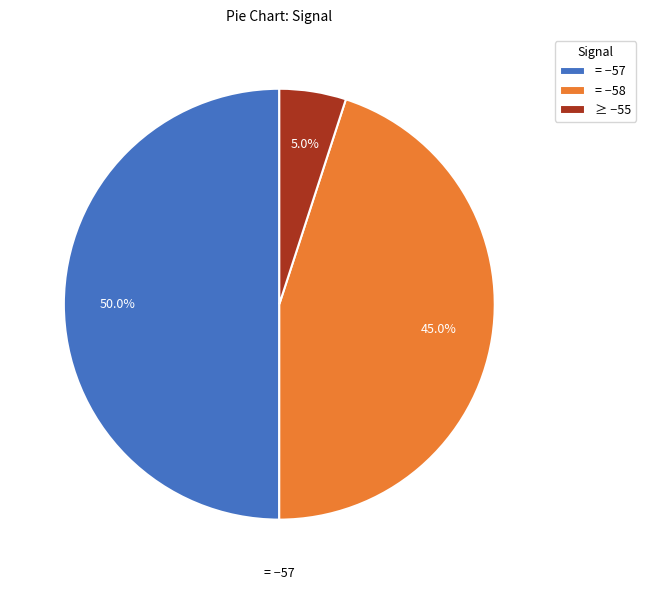

Does ≥ −55 represent more than half of the total?

No